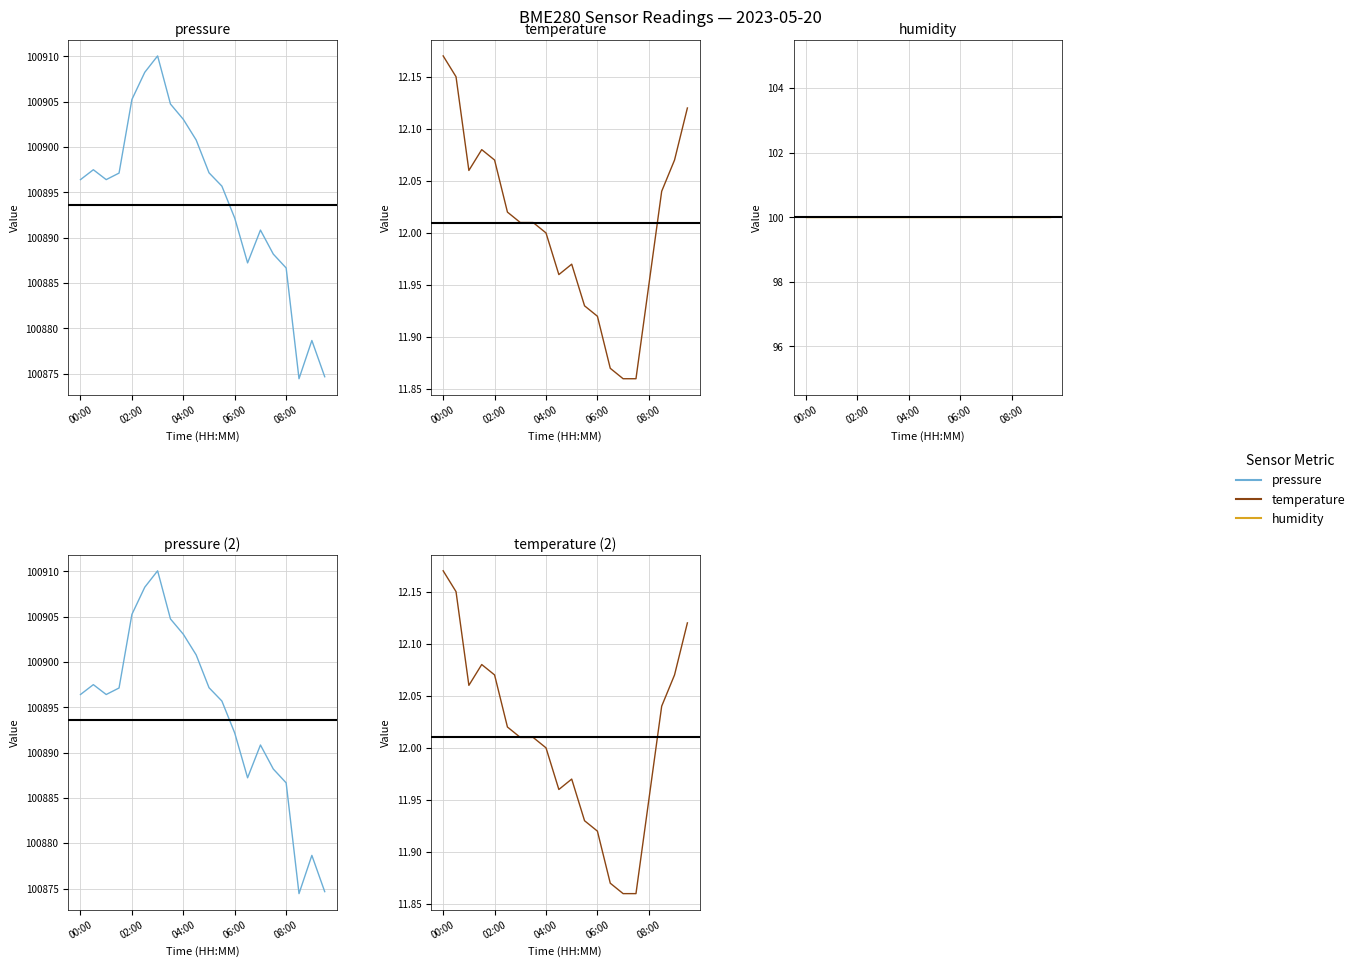

Is it true that temperature equals 12.1 at 19?

True